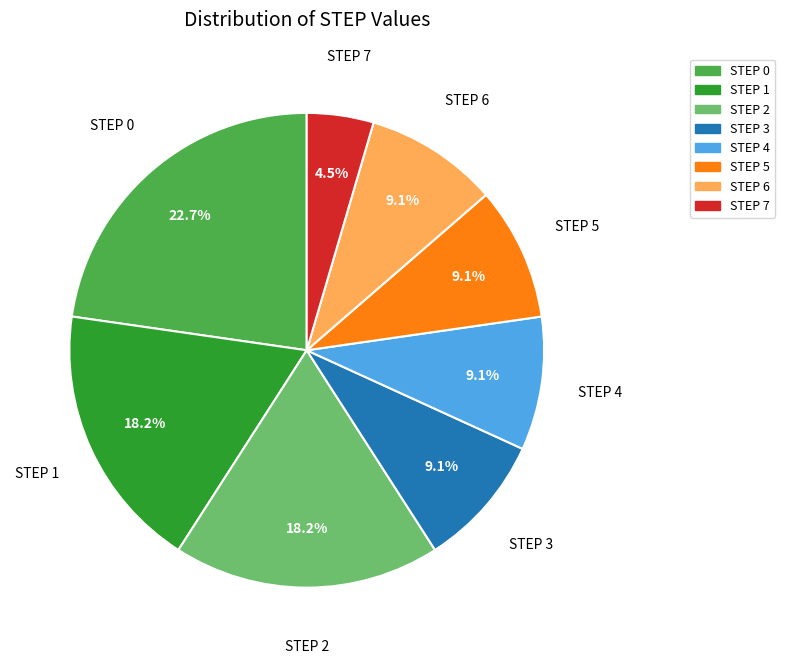

Is there any slice that represents more than half of the pie?

No